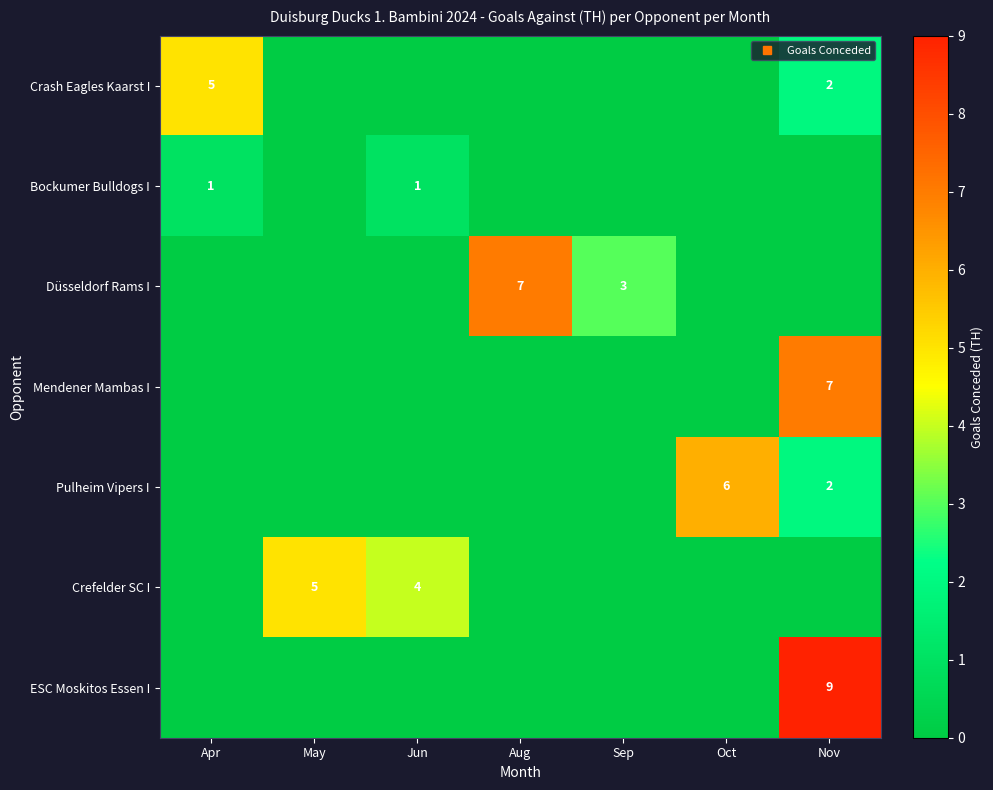

Which category has the highest value in the Crefelder SC I series?

May